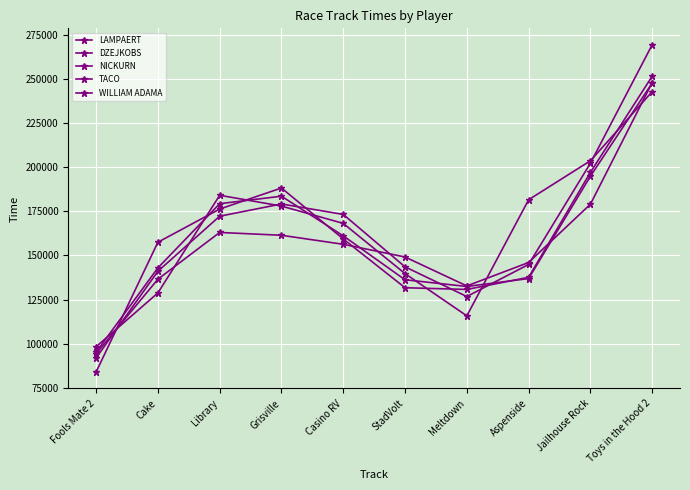

Count the number of categories in the chart.

10